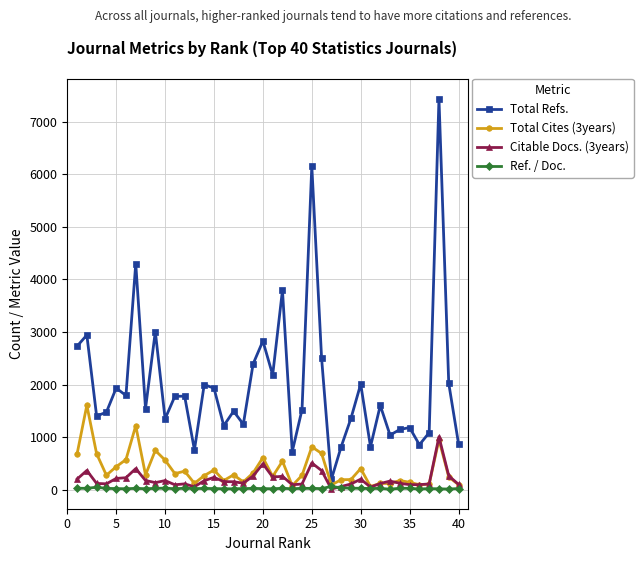

True or false: Ref. / Doc. has more than 2 interior local peaks.

True